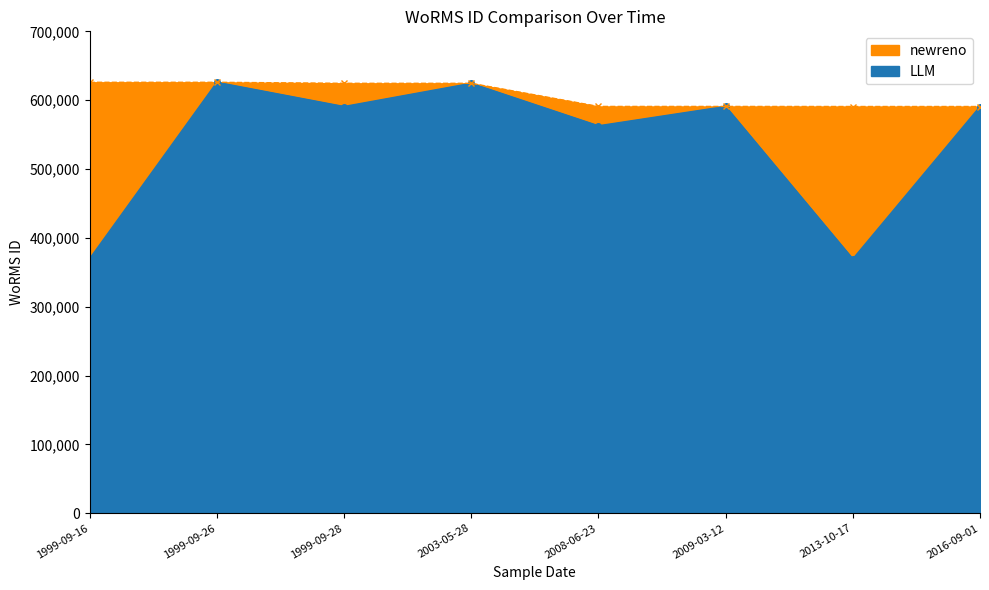

True or false: LLM and newreno cross at least once.

False